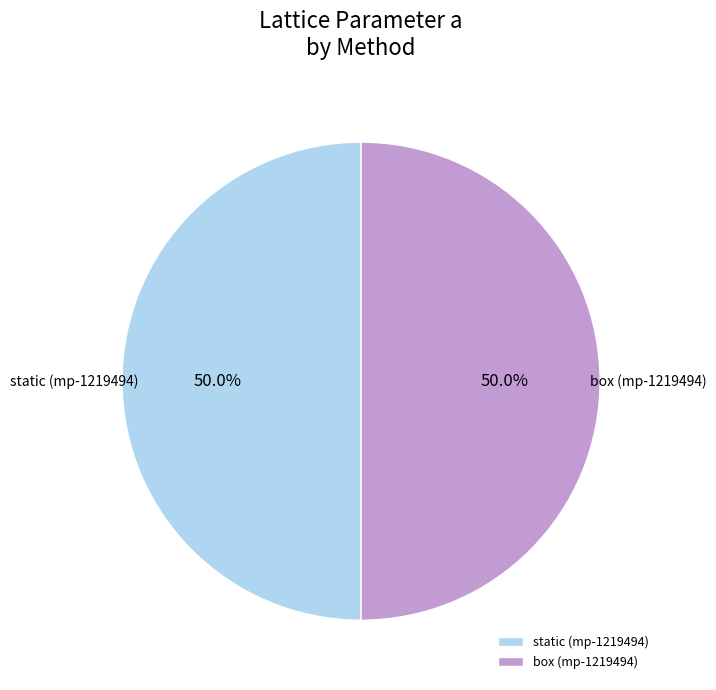

What portion of the pie excludes static (mp-1219494)?

50.0%